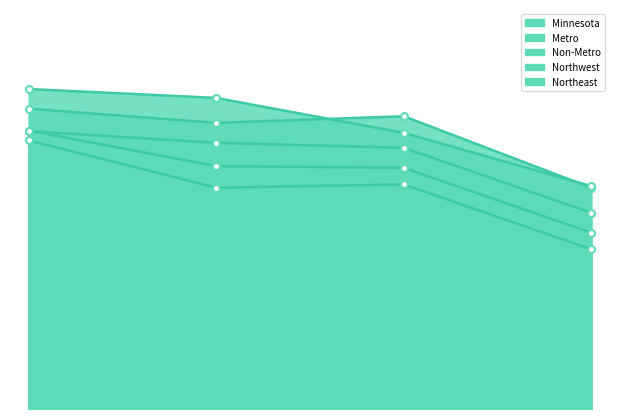

Rank the series by their maximum value, from highest to lowest.

Northeast, Northwest, Minnesota, Non-Metro, Metro